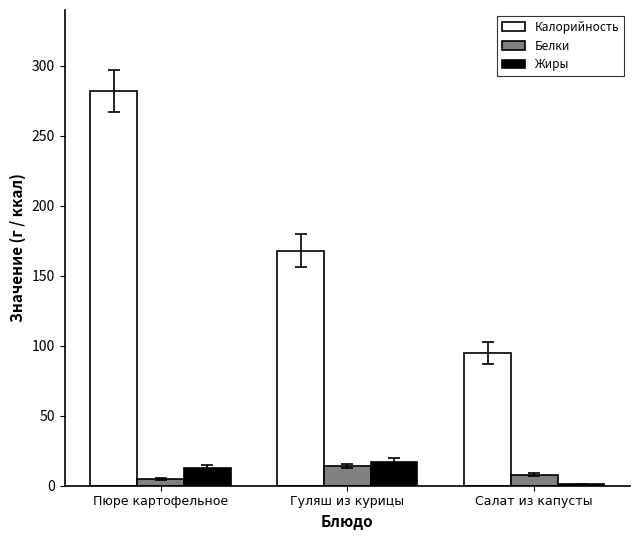

Read the Белки value at Гуляш из курицы.

14